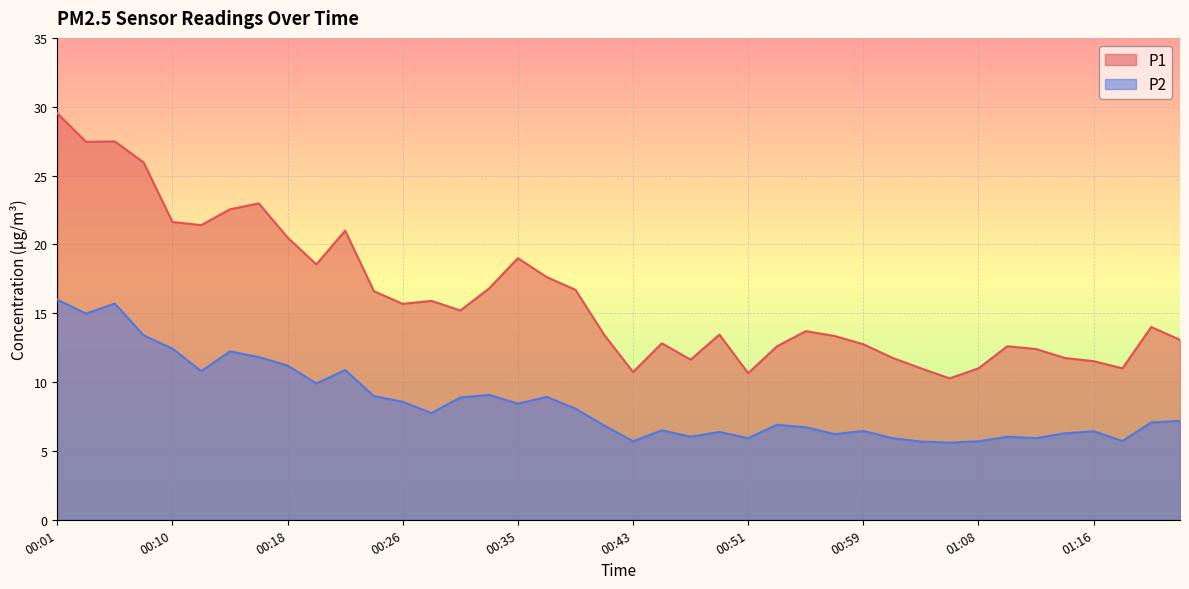

How many interior local valleys does the P1 series have?

10